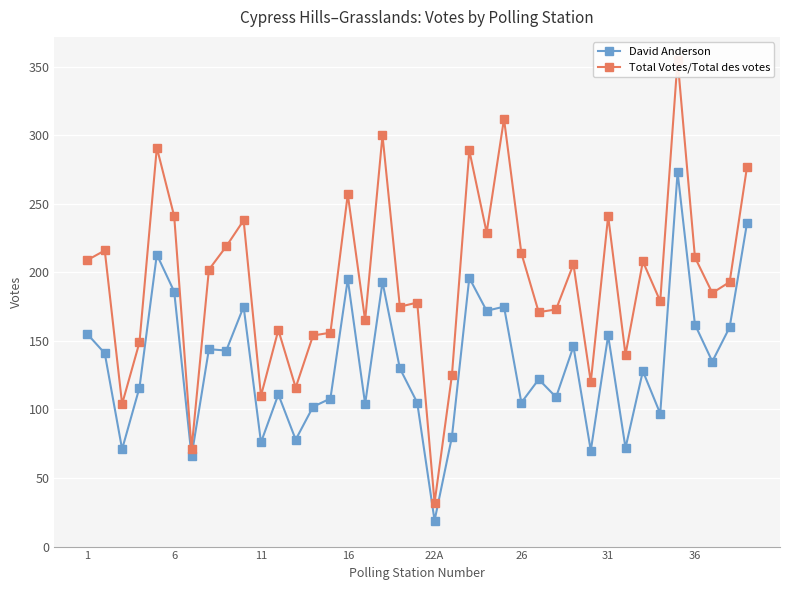

True or false: David Anderson has more than 2 interior local peaks.

True